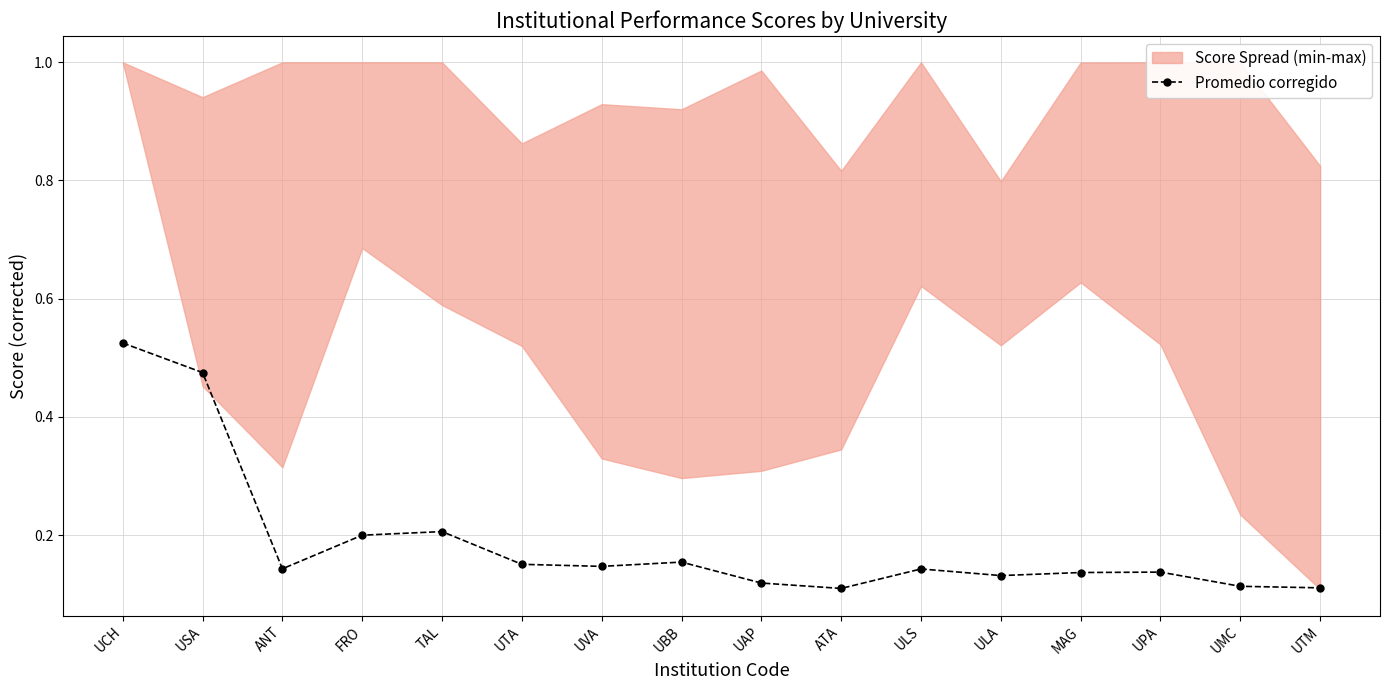

What is the minimum value shown in the chart?

0.1